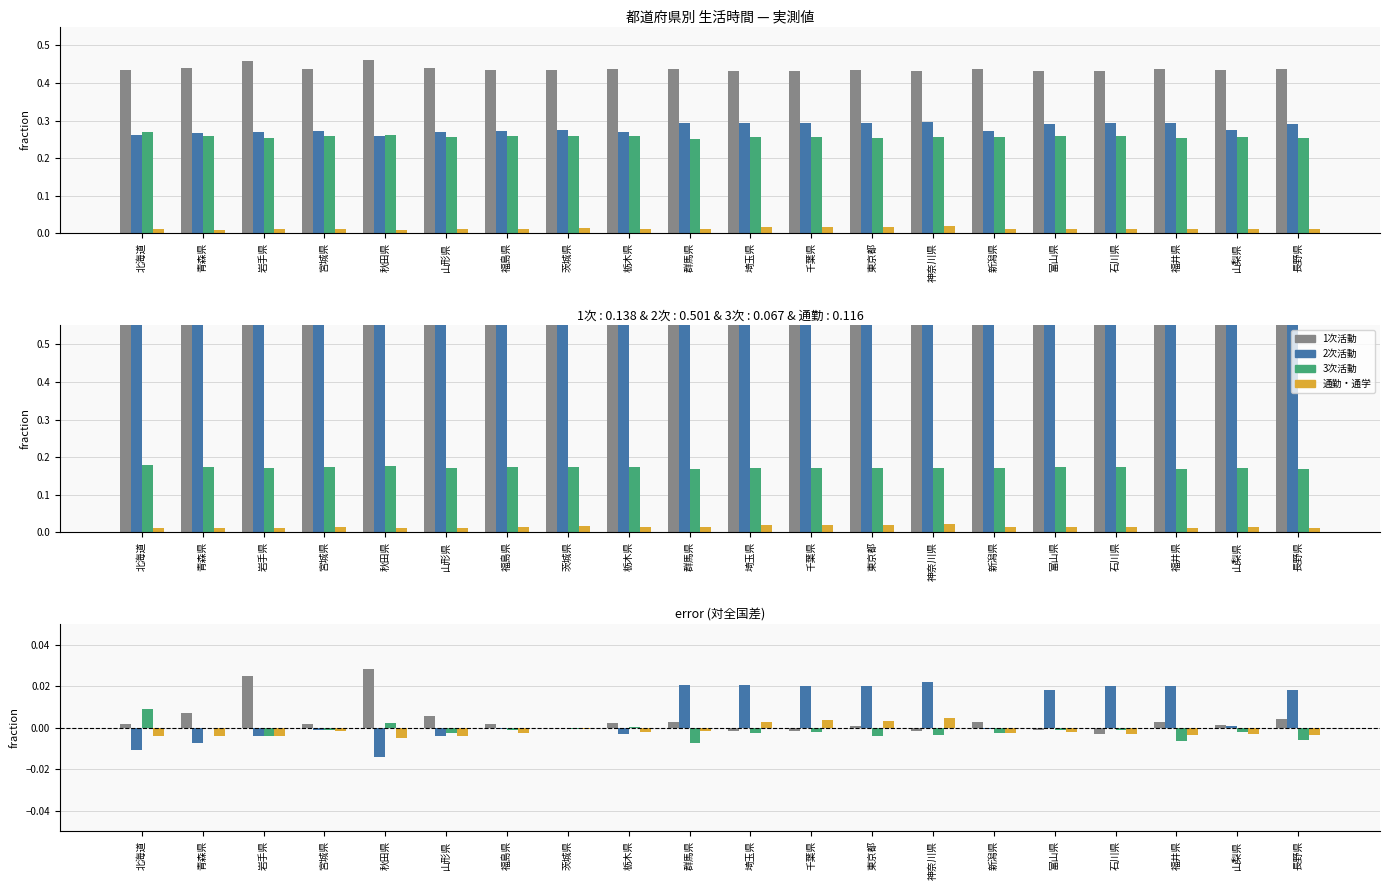

Which has a higher value, 山梨県 or 長野県?

長野県